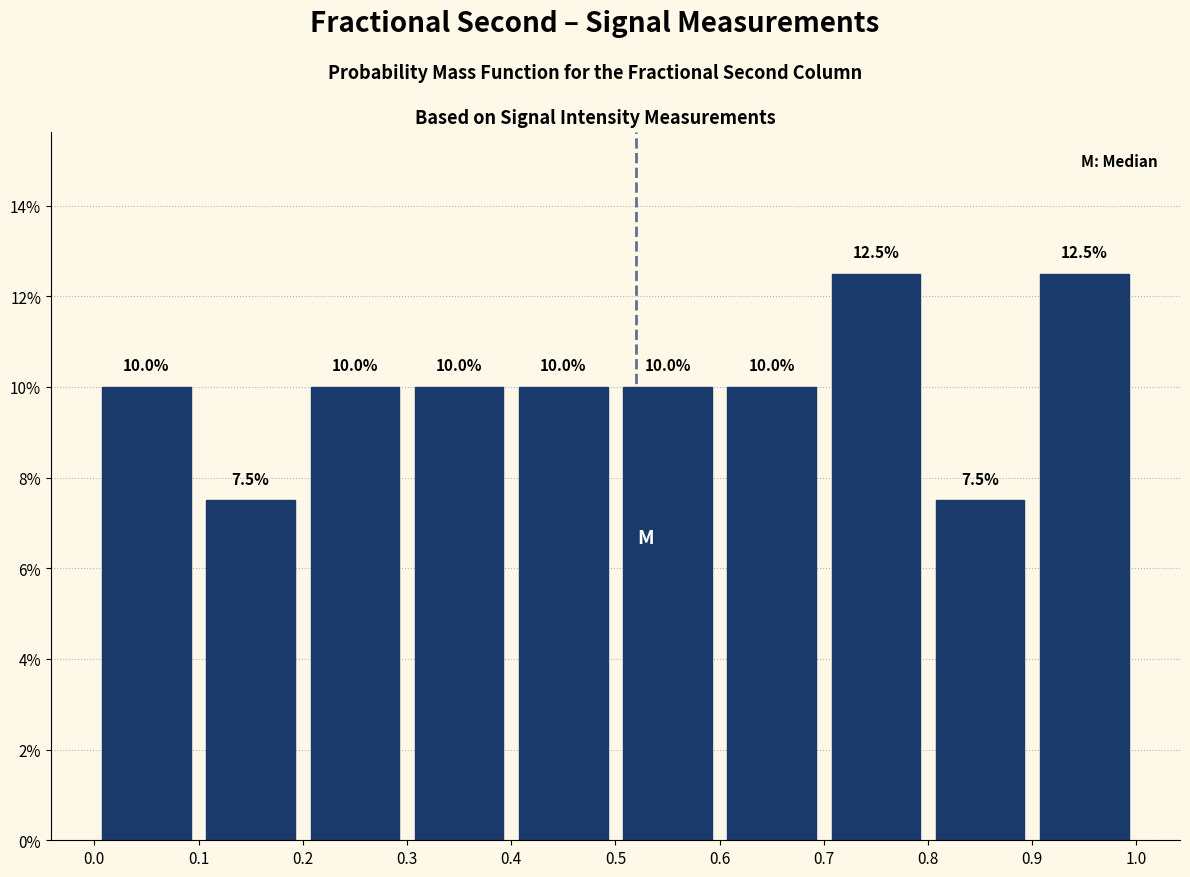

Reading left to right, list every bar in this chart as the range it spans on the x-axis followed by its height.

0.0 to 0.1: 10.0
0.1 to 0.2: 7.5
0.2 to 0.3: 10.0
0.3 to 0.4: 10.0
0.4 to 0.5: 10.0
0.5 to 0.6: 10.0
0.6 to 0.7: 10.0
0.7 to 0.8: 12.5
0.8 to 0.9: 7.5
0.9 to 1.0: 12.5